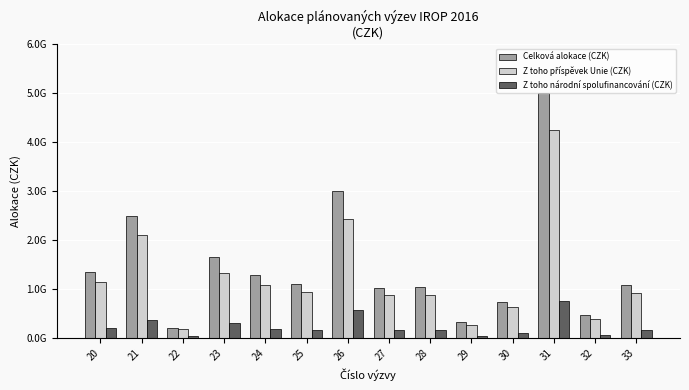

What is the greatest value displayed?

5011764706